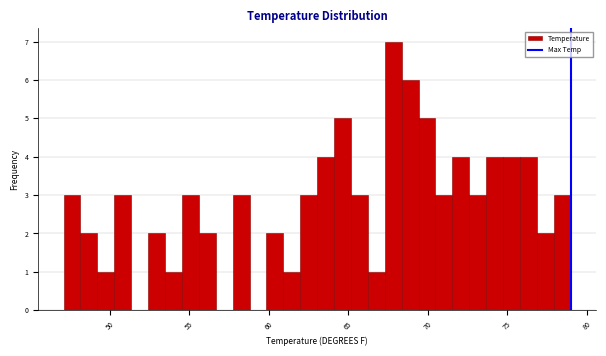

Around what value on the x-axis is the tallest bar? Give the approximate position of its centre, as read against the axis.

68.0